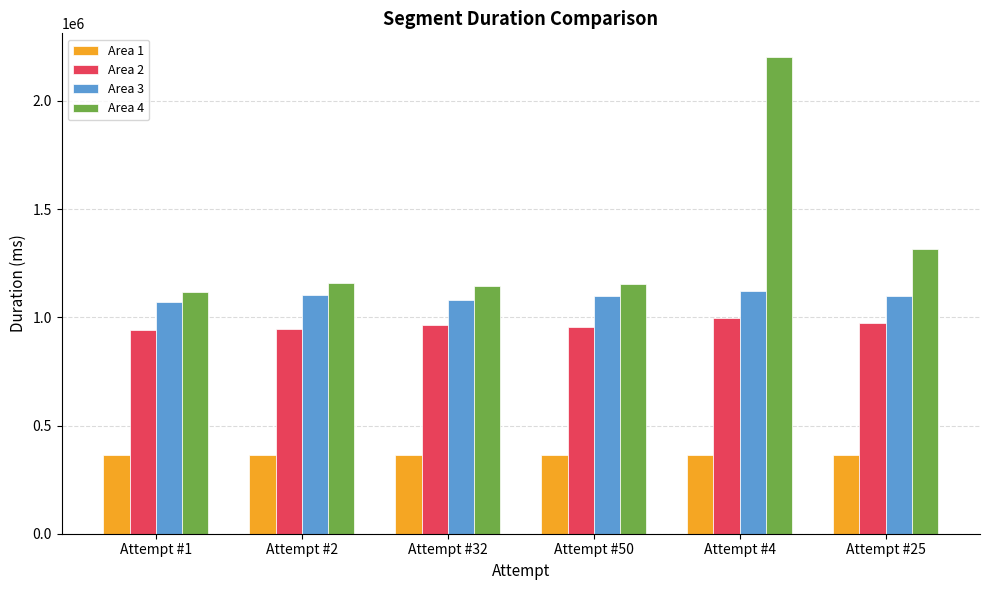

The value of Area 3 at Attempt #25 is 1901521. True or false?

False